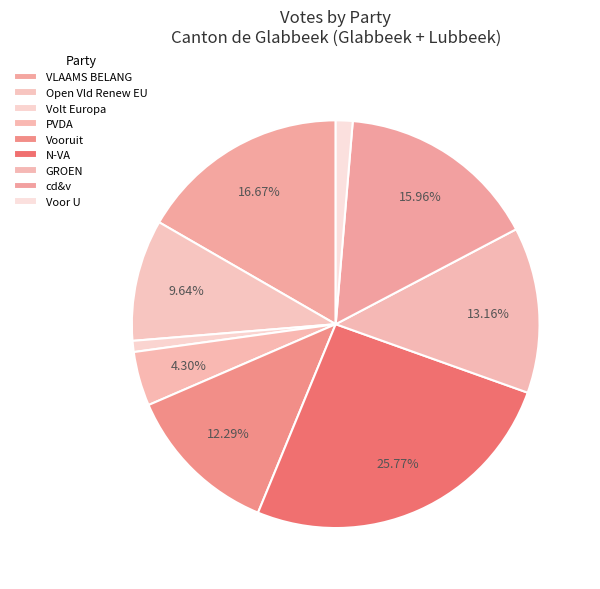

To the nearest percent, what percentage of the pie is Open Vld Renew EU?

10%